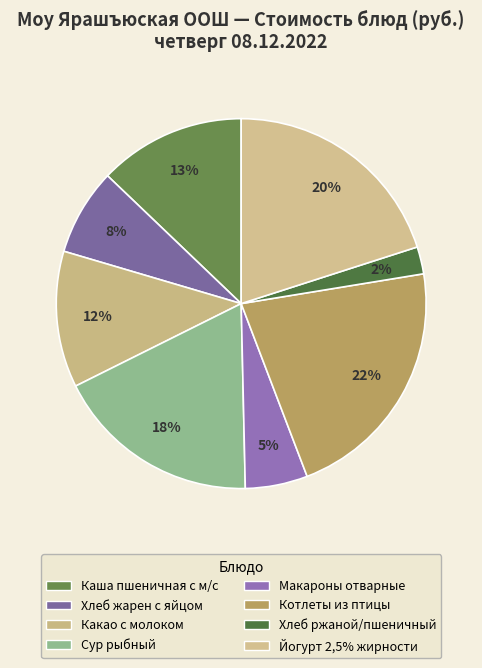

To the nearest percent, what percentage of the pie is Макароны отварные?

5%